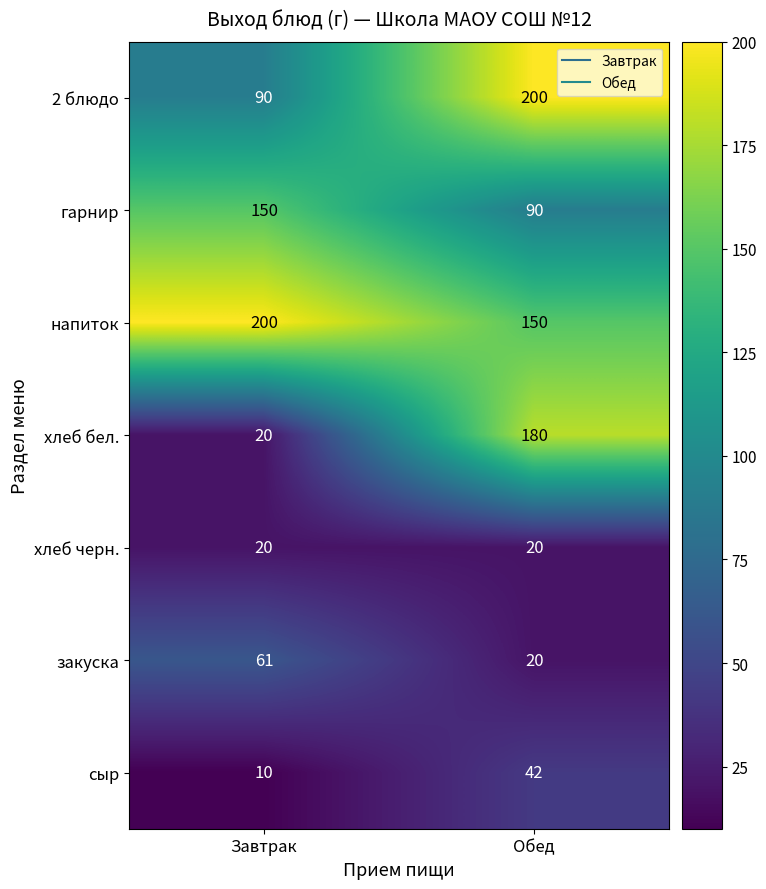

True or false: напиток has a value of 115 at Завтрак.

False